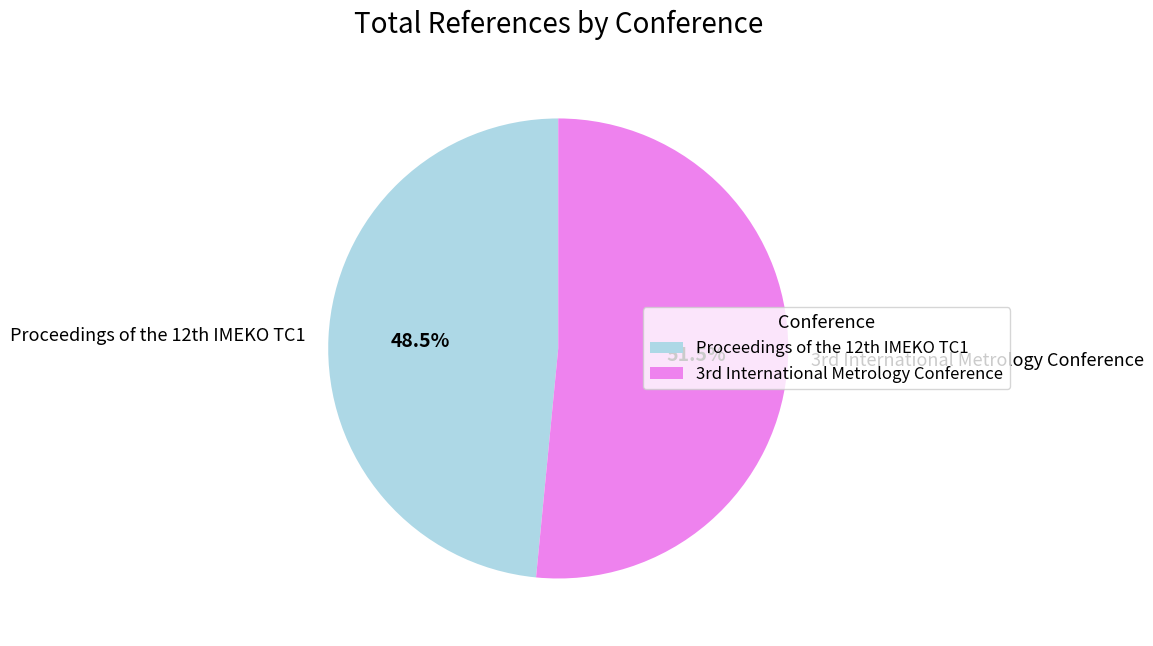

Which slice is the smallest?

Proceedings of the 12th IMEKO TC1